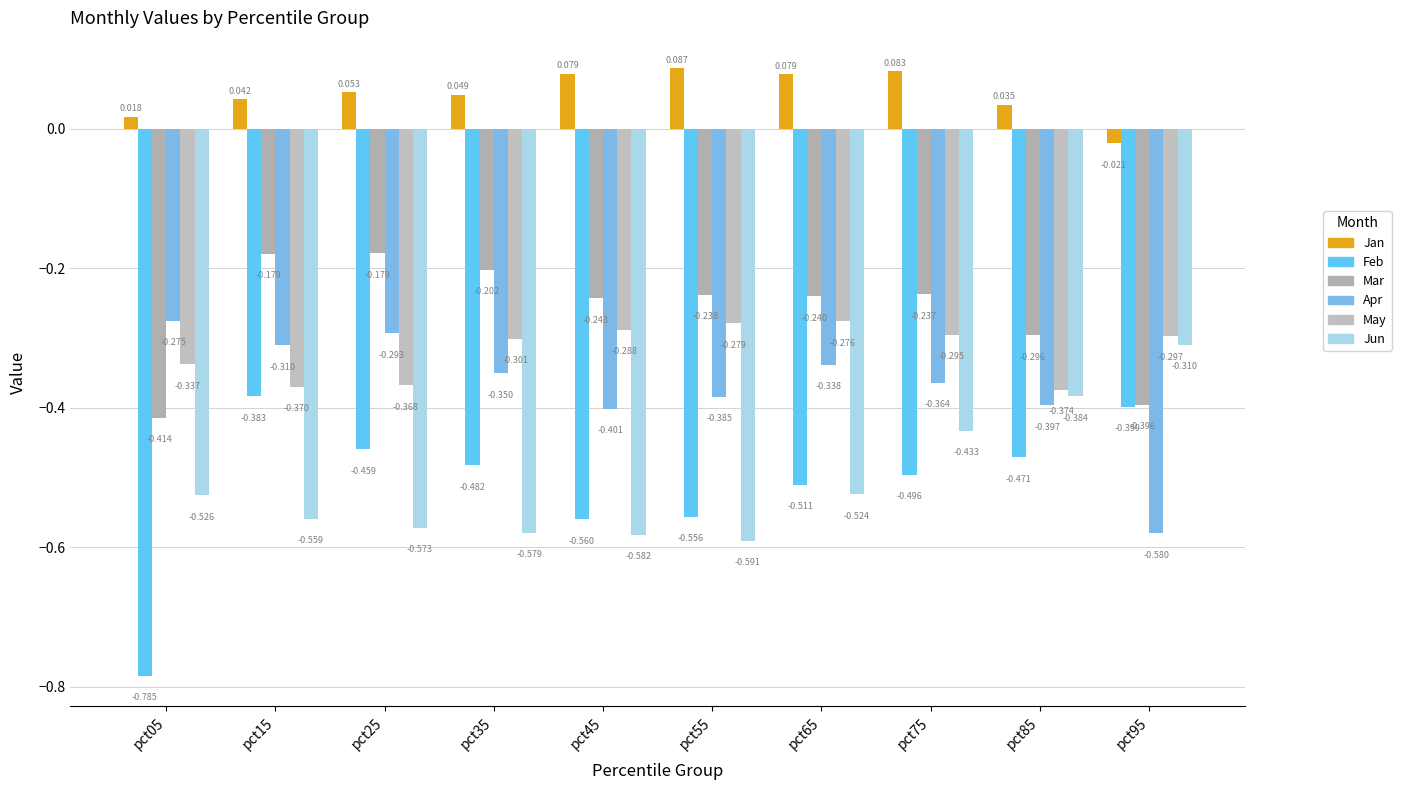

Which series changed the most between pct05 and pct75?

Feb